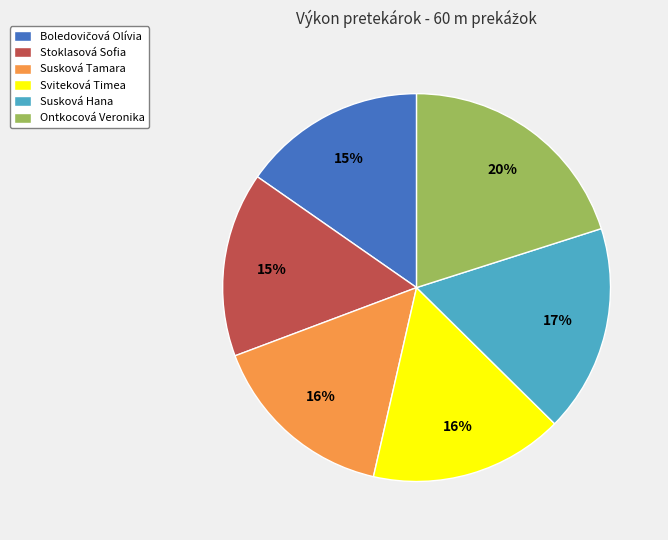

How many slices are in this pie chart?

6